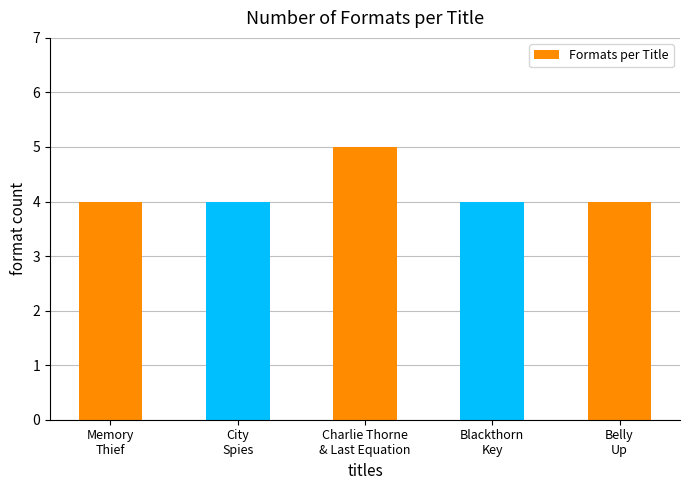

Count the values in the range 4 to 5.

5